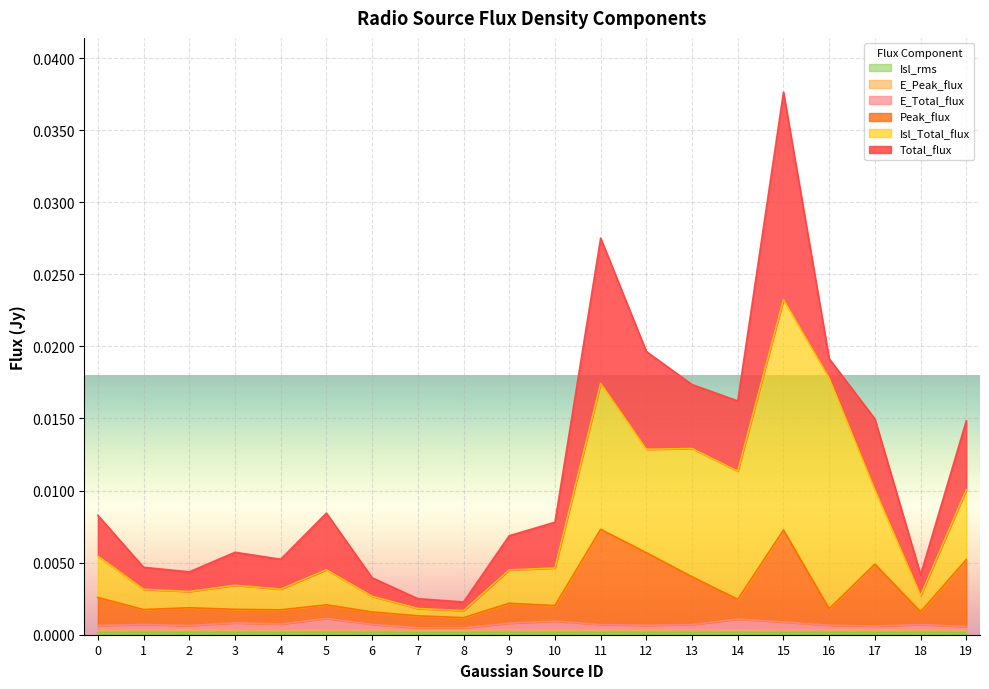

True or false: Isl_rms has more than 0 interior local peaks.

True